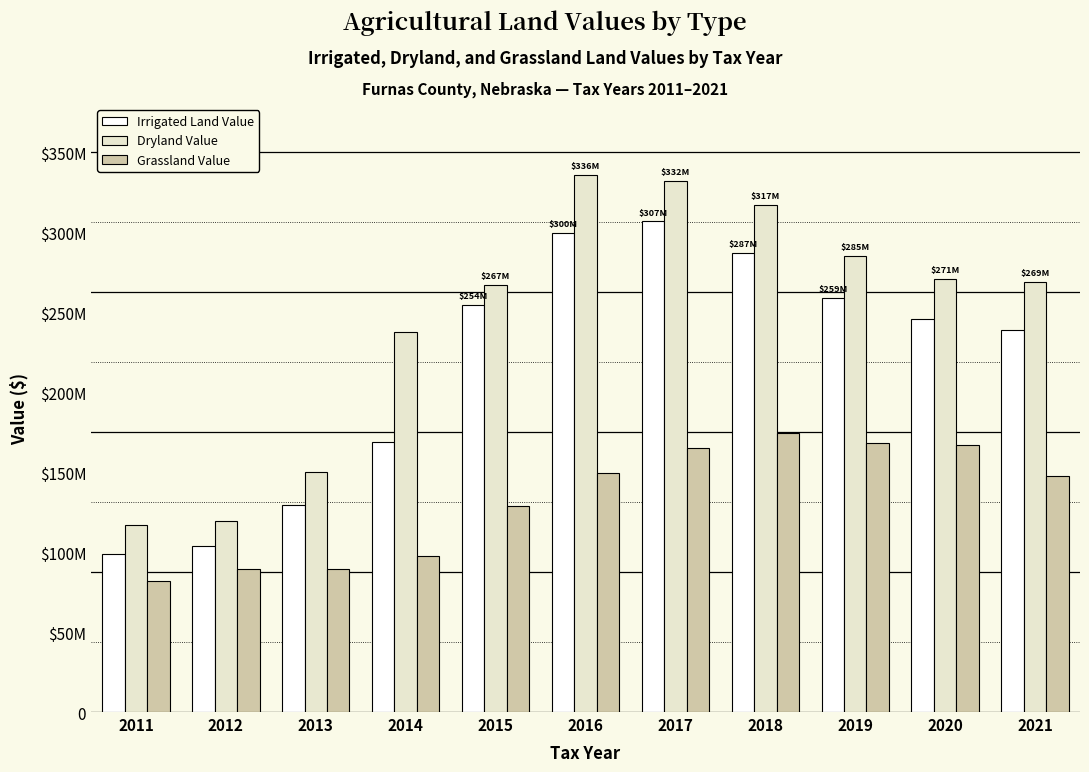

Are the bars grouped side by side (vs. stacked)?

Yes